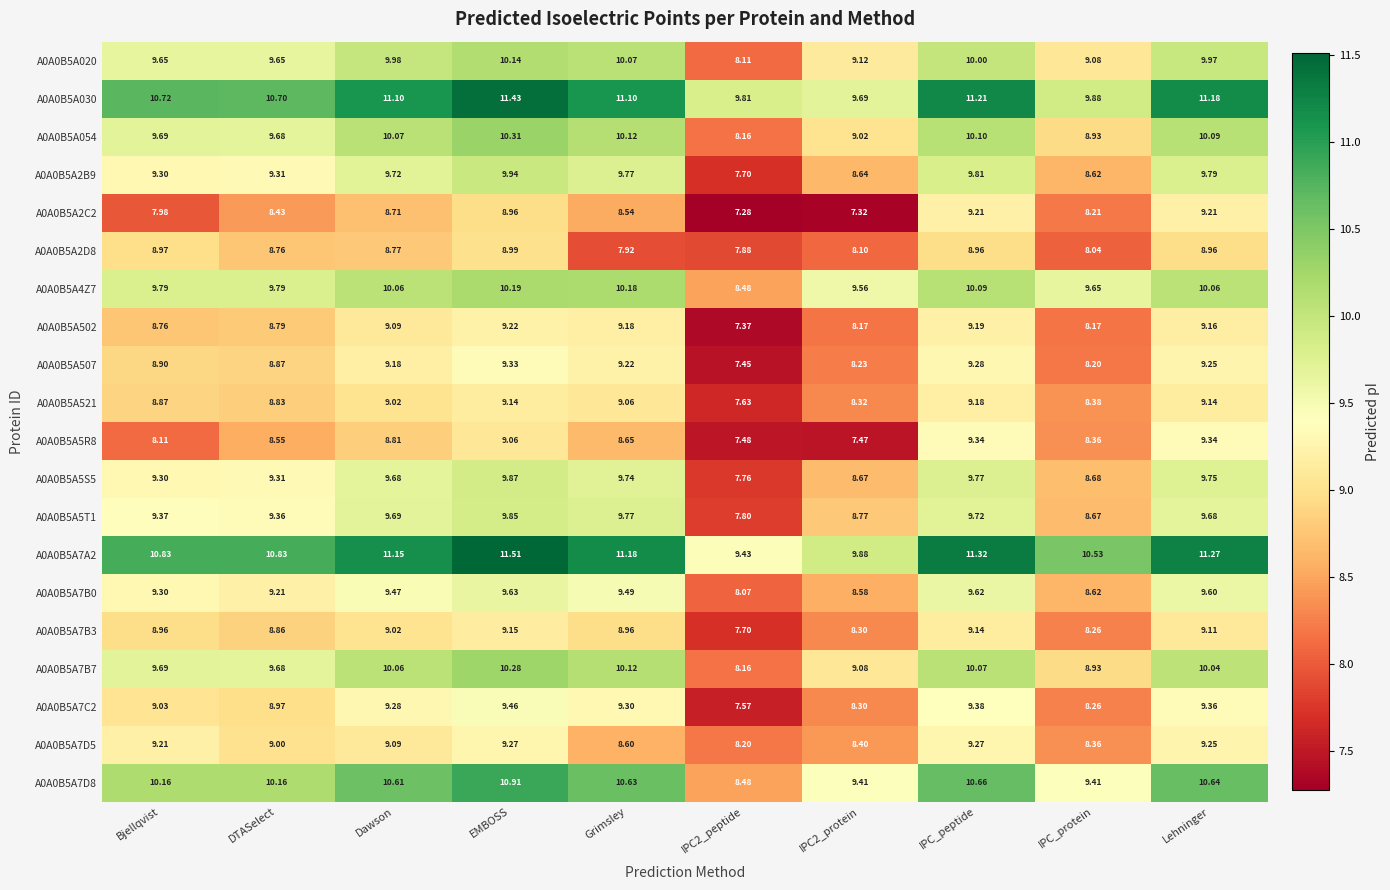

Which category has the highest value in the A0A0B5A507 series?

EMBOSS